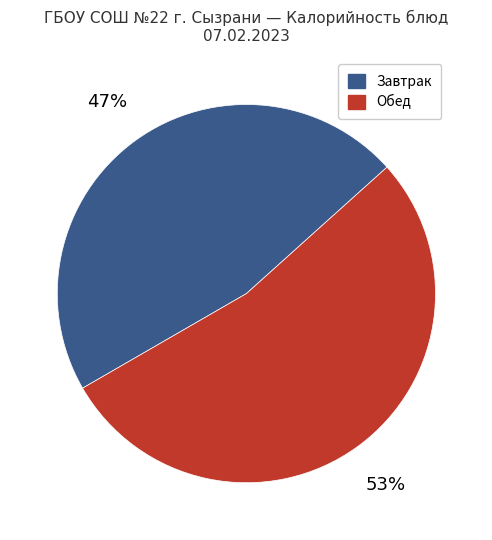

Which slice is the largest?

Обед